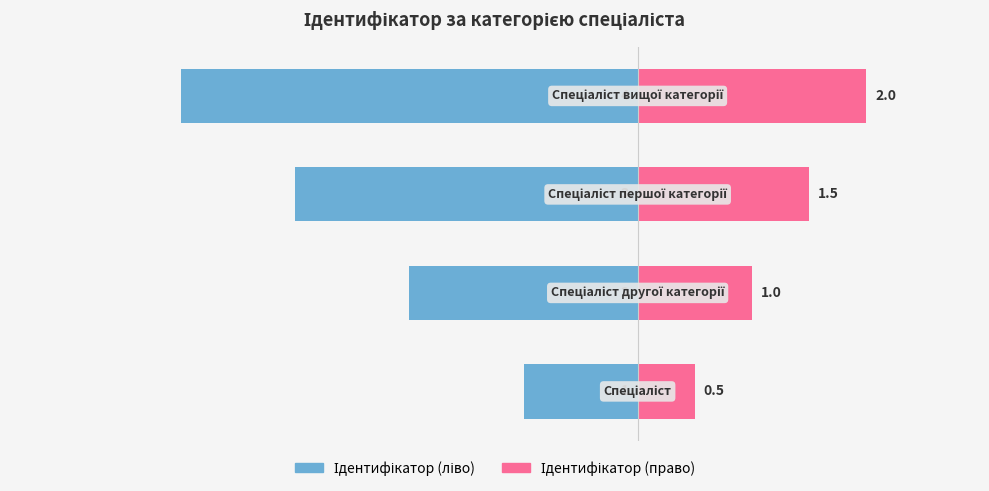

Count the Ідентифікатор (ліво) values in the range -3 to -1.

3